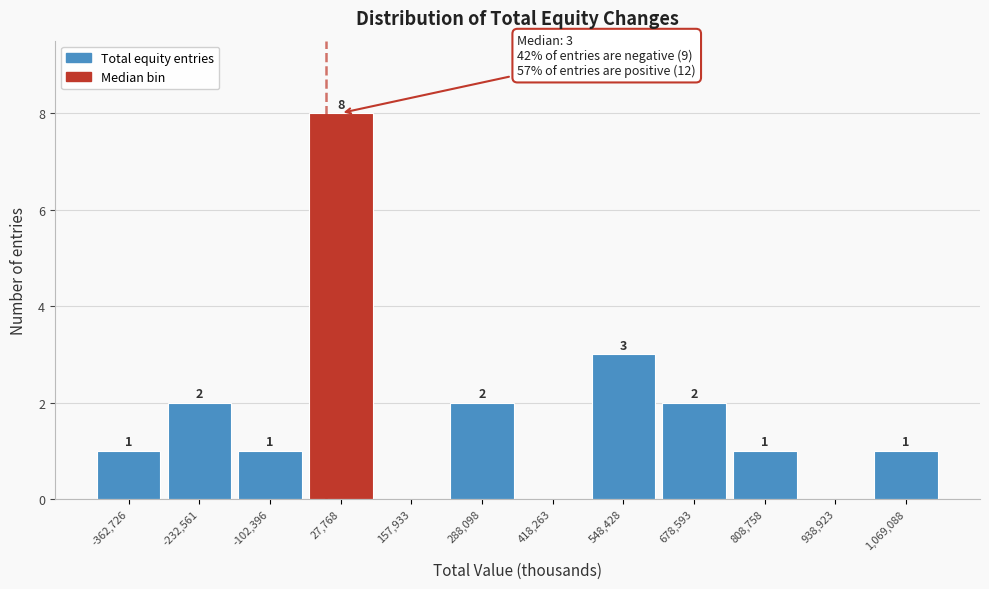

Which range on the x-axis has the tallest bar?

-40000 to 100000